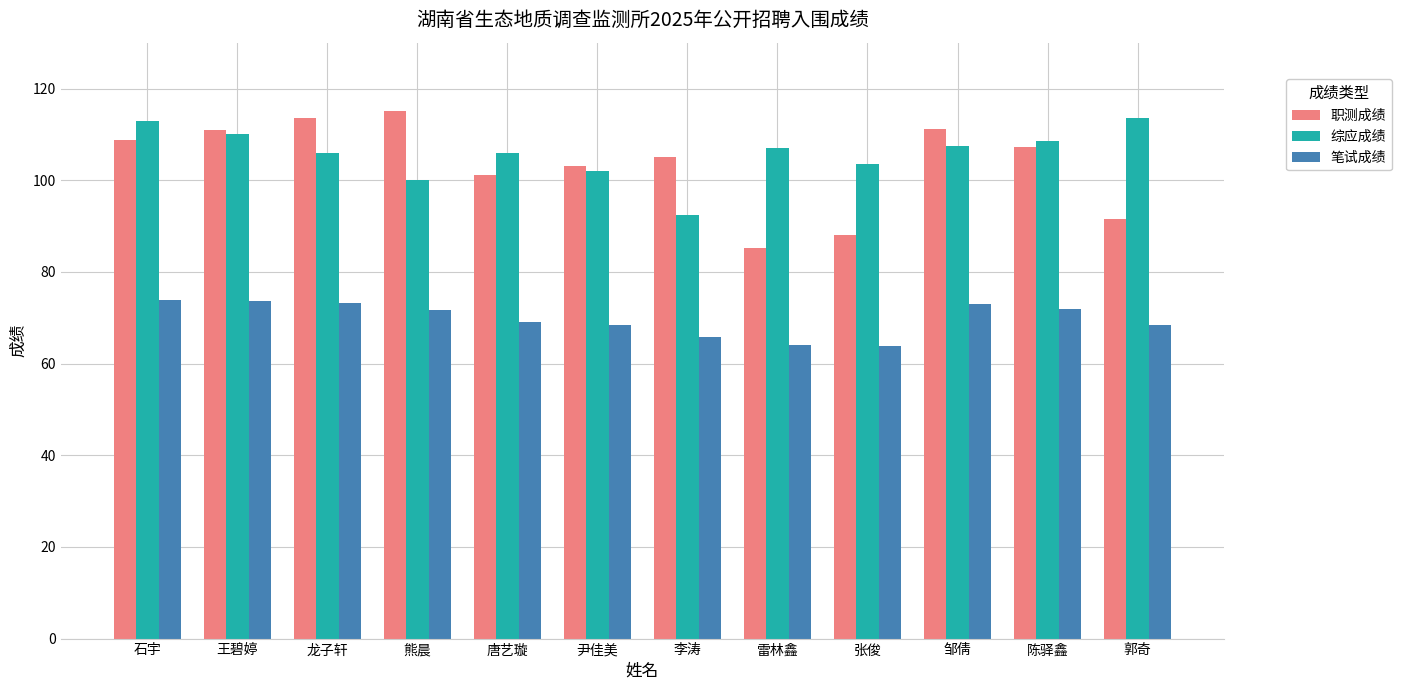

True or false: 职测成绩 has a value of 91.5 at 郭奇.

True